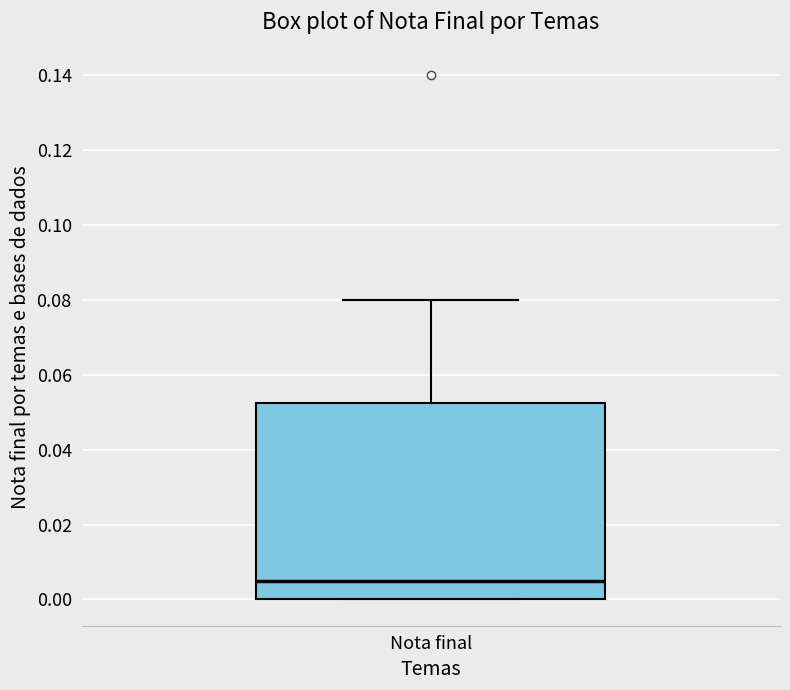

Where is the lower edge of the box for Nota final on the y-axis? The values are not printed on the chart, so give them approximately, as read against the axis.

0.000